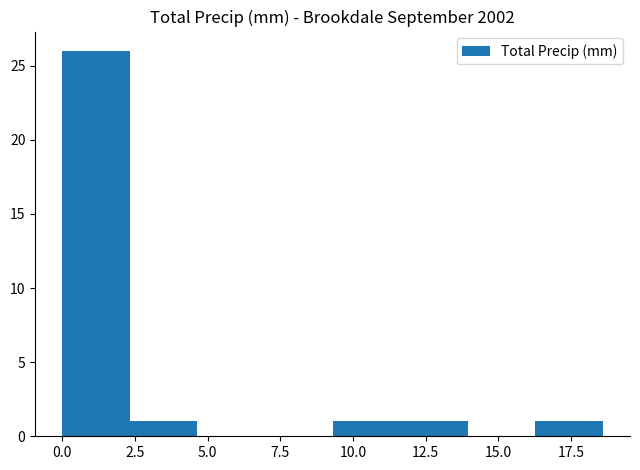

Which range on the x-axis has the tallest bar?

0.0 to 2.5